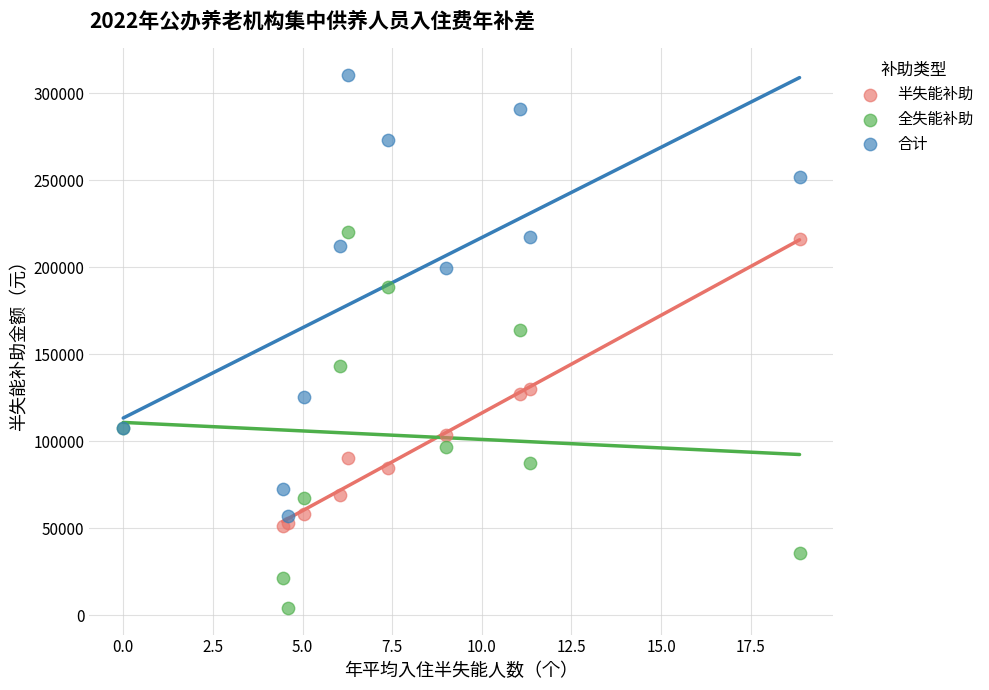

Which series contains the highest Y value?

合计